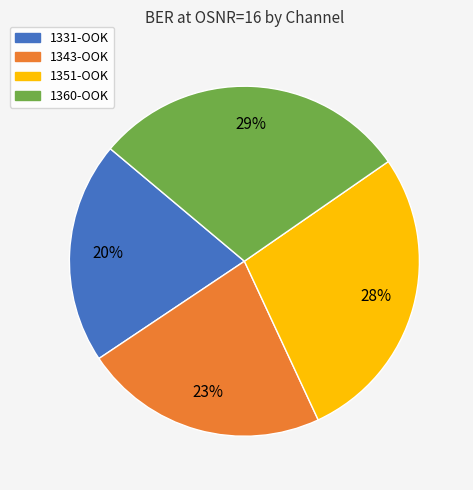

Which slice is the smallest?

1331-OOK